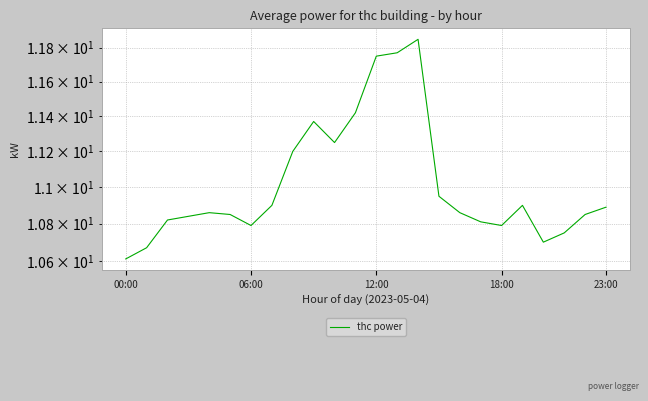

The chart shows a value of 16.4 at 15. True or false?

False